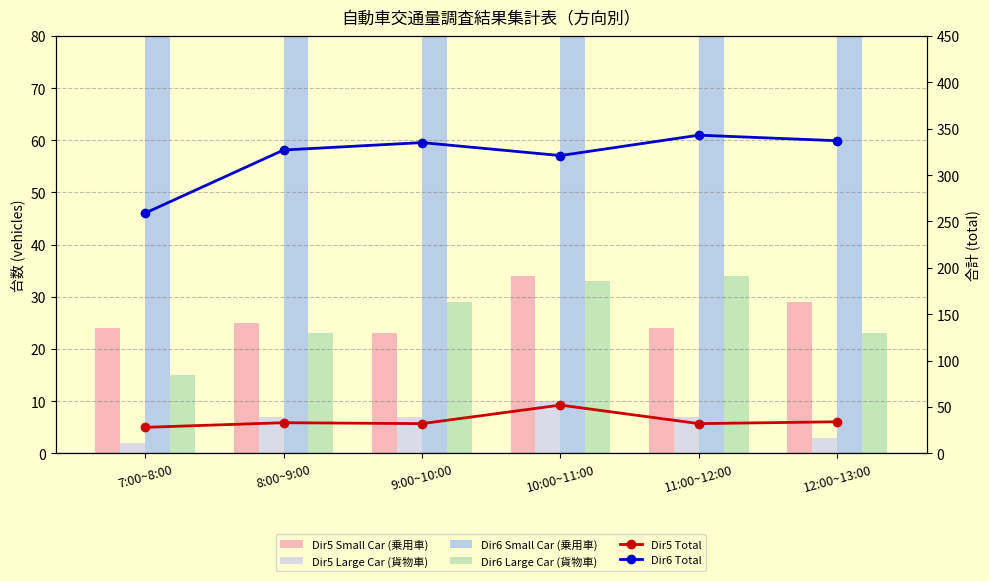

Is the value of Dir5 Small Car (乗用車) at 11:00~12:00 greater than the value of Dir6 Large Car (貨物車) at 7:00~8:00?

Yes